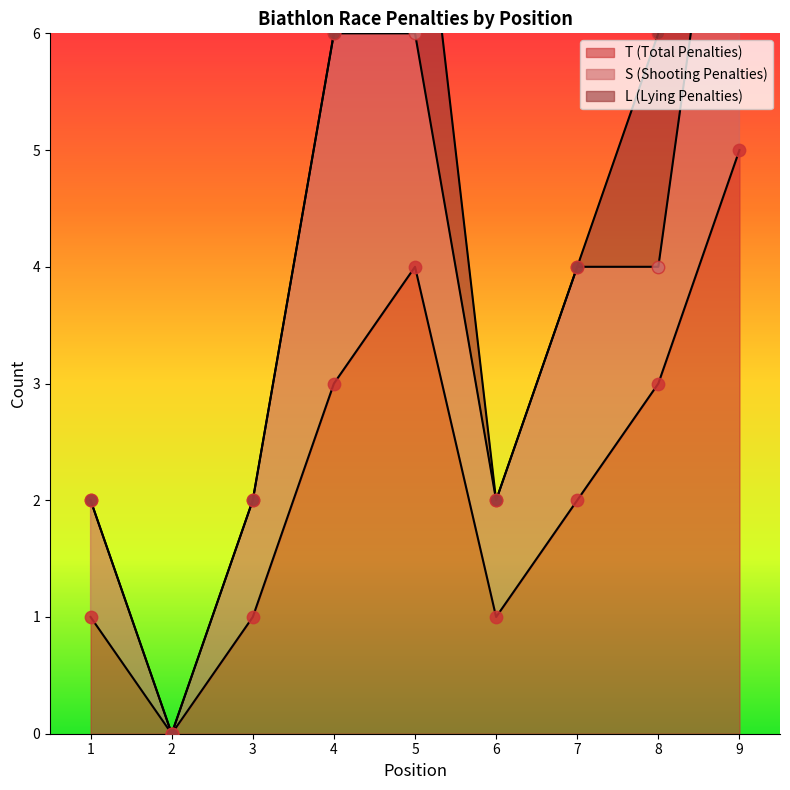

At which category is the sum across all series the highest?

9